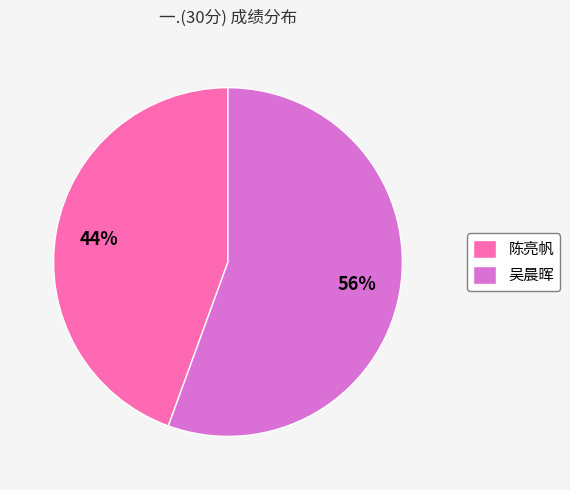

To the nearest percent, what portion does 陈亮帆 represent?

44%